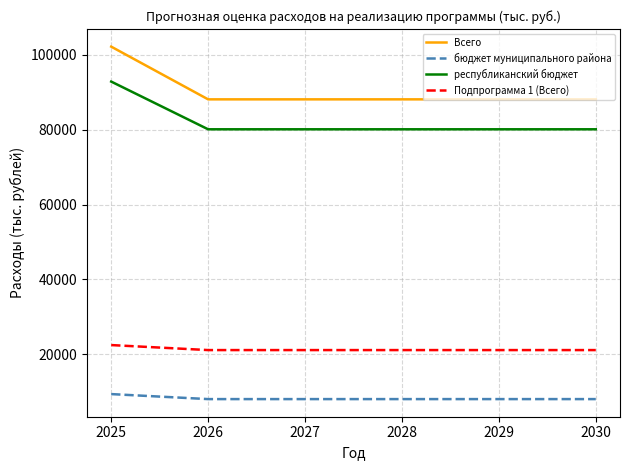

True or false: республиканский бюджет and Всего cross at least once.

False